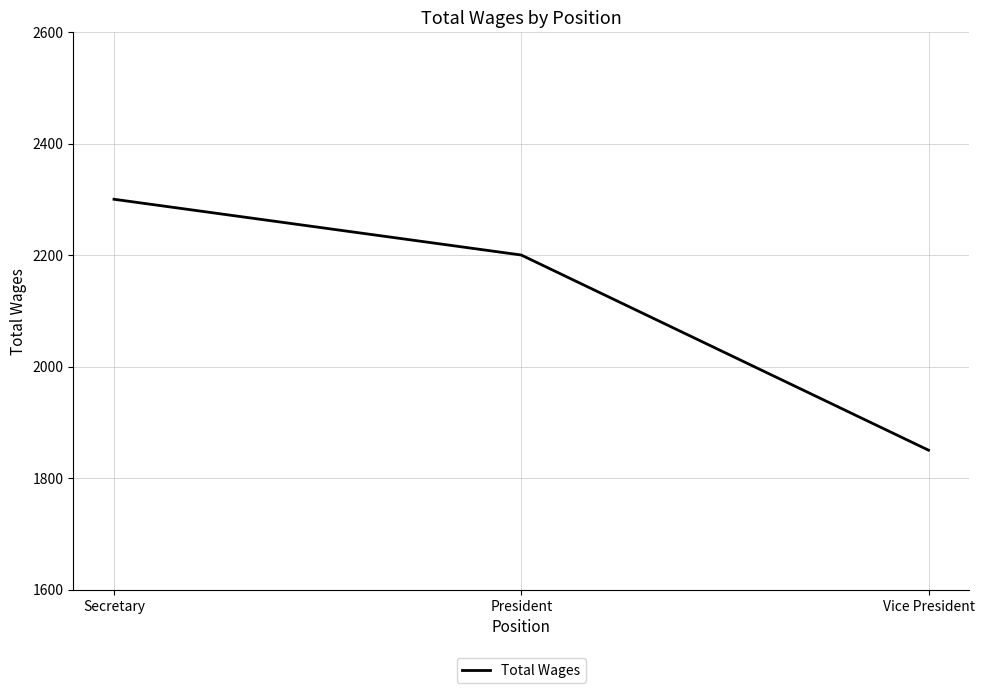

Reading left to right, extract all data points from this chart.

2300	2200	1850